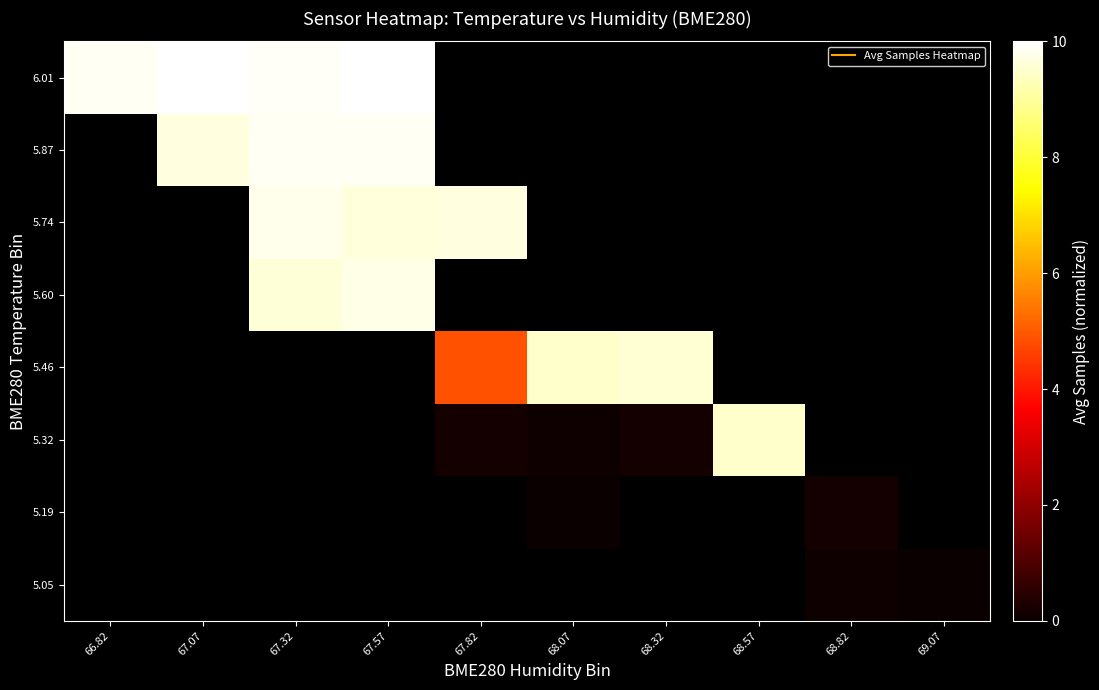

List the series in order of their peak value, highest first.

5.05, 5.19, 5.32, 5.46, 5.60, 5.74, 5.87, 6.01